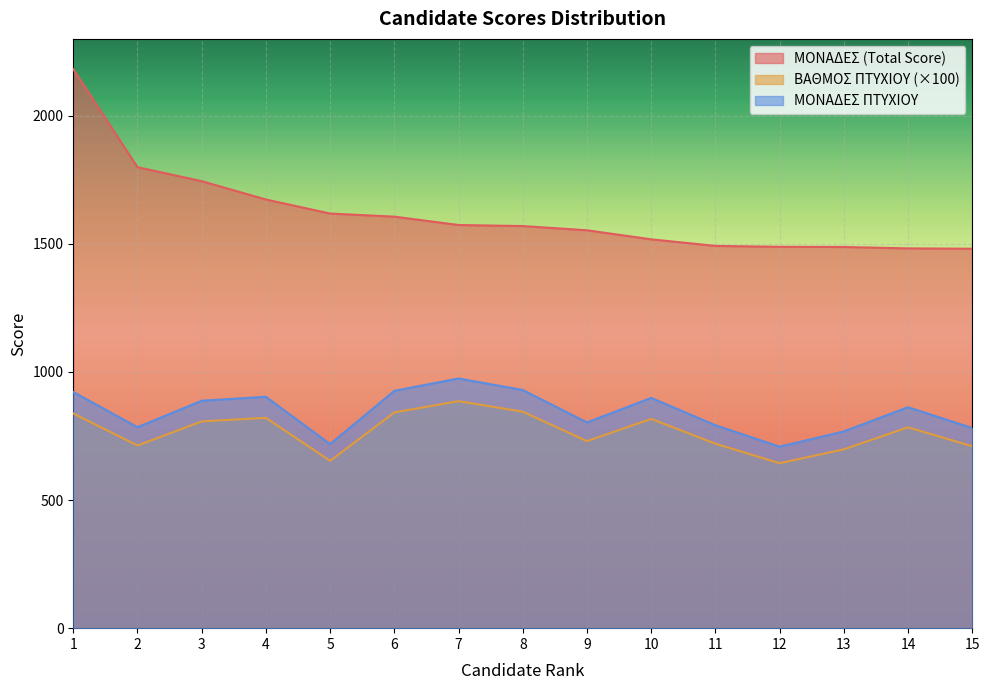

What is the difference between the highest and lowest values at 13?

789.8